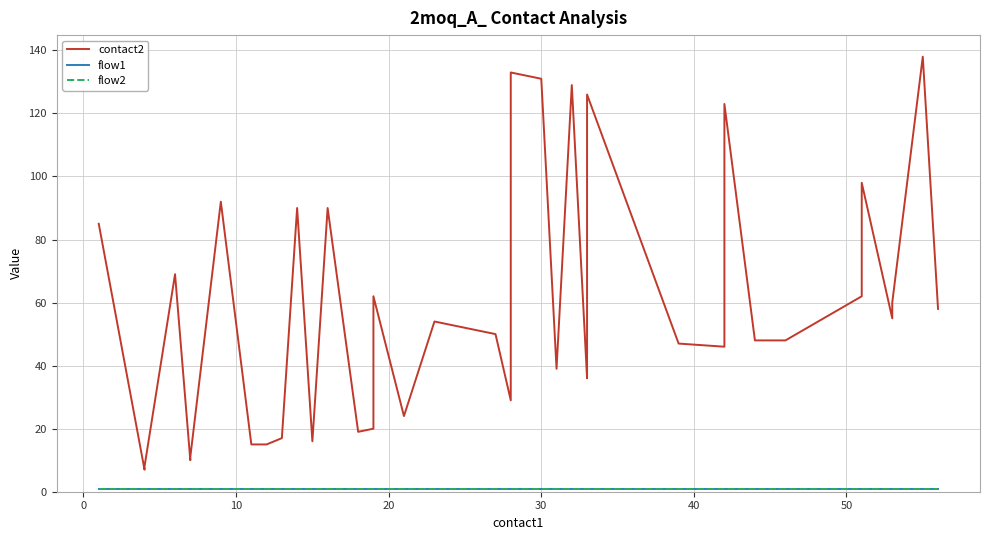

True or false: flow2 has more than 2 points higher than both neighbors.

False